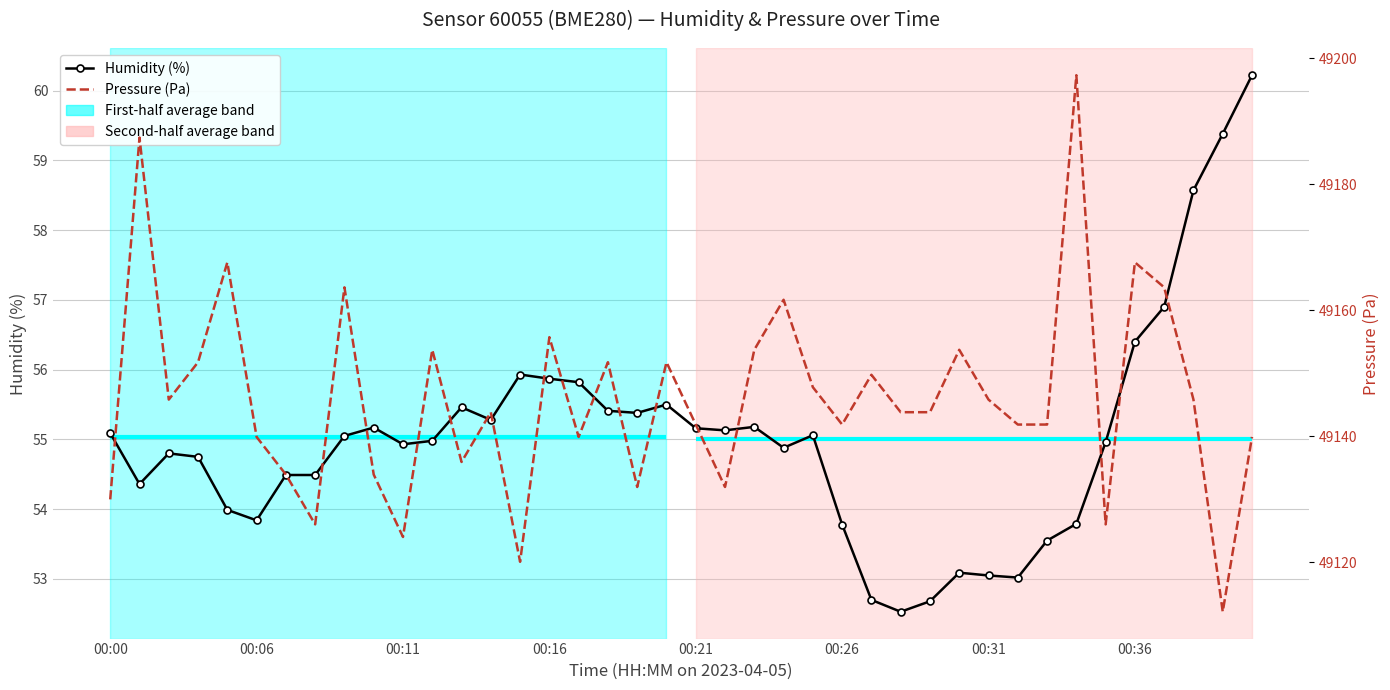

Rank the series by their average value, from lowest to highest.

Humidity (%), Pressure (Pa)